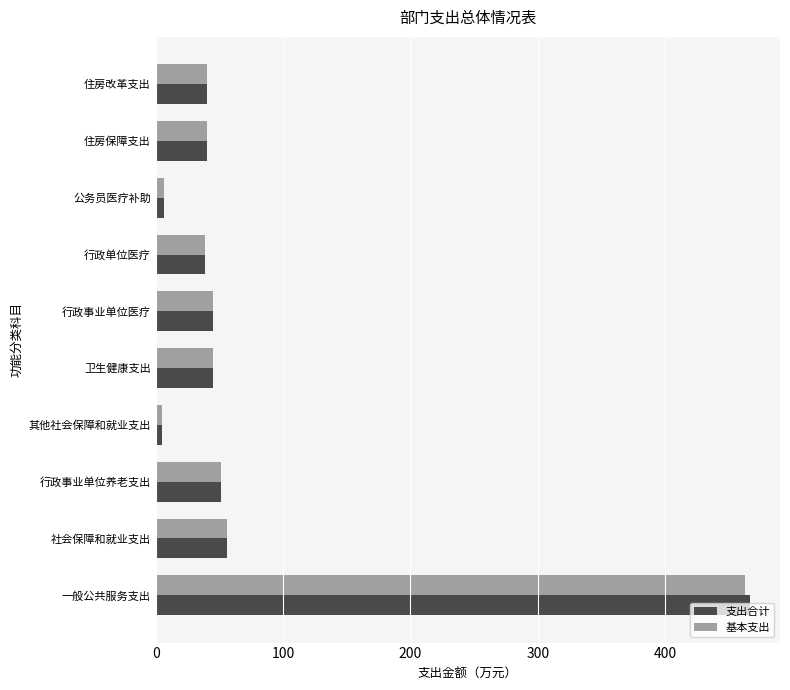

True or false: 基本支出 has a value of 789.5 at 一般公共服务支出.

False